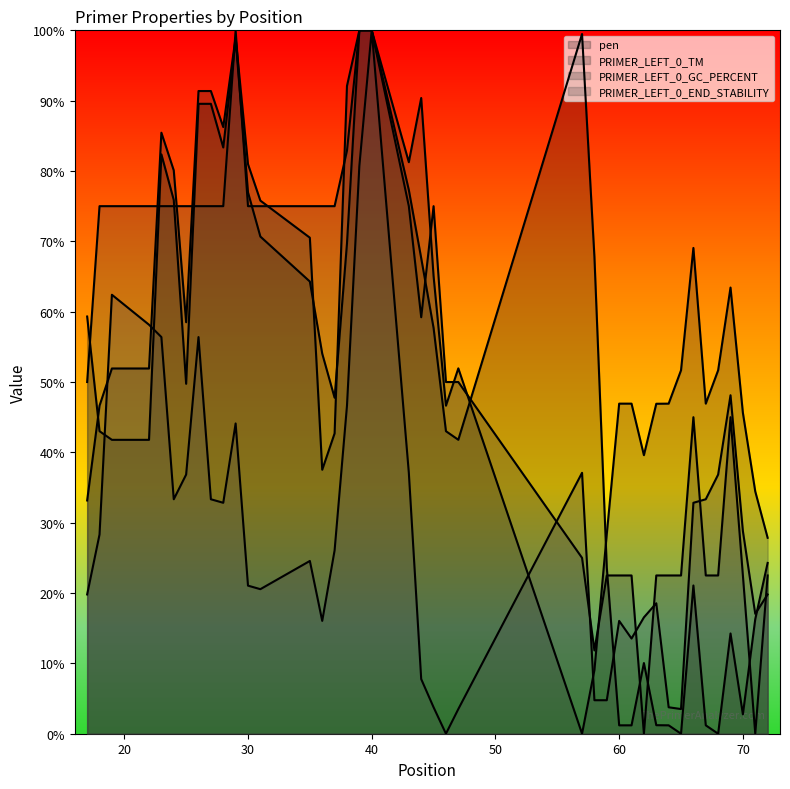

Reading left to right, extract all data points from this chart.

pen: 59.3	43.0	41.8	41.8	82.4	75.9	49.7	89.6	89.6	83.3	98.8	77.0	70.7	64.3	54.0	47.8	69.7	100.0	100.0	77.3	67.6	57.7	43.0	41.8	99.5	67.8	23.6	1.2	1.2	10.0	1.2	1.2	0.0	21.1	1.2	0.0	14.3	2.8	16.3	24.3
PRIMER_LEFT_0_TM: 33.2	46.6	51.9	51.9	85.4	80.1	58.5	91.4	91.4	86.3	99.0	81.0	75.8	70.5	37.5	42.7	92.1	100.0	100.0	81.3	90.4	65.1	46.6	51.9	0.0	9.0	28.4	46.9	46.9	39.6	46.9	46.9	51.7	69.1	46.9	51.7	63.4	45.6	34.4	27.9
PRIMER_LEFT_0_GC_PERCENT: 50.0	75.0	75.0	75.0	75.0	75.0	75.0	75.0	75.0	75.0	100.0	75.0	75.0	75.0	75.0	75.0	82.9	100.0	100.0	75.0	59.2	75.0	50.0	50.0	25.0	11.8	22.5	22.5	22.5	0.0	22.5	22.5	22.5	45.0	22.5	22.5	45.0	22.5	0.0	22.5
PRIMER_LEFT_0_END_STABILITY: 19.8	28.3	62.4	58.1	56.4	33.3	36.8	56.4	33.3	32.8	44.1	21.1	20.6	24.6	16.0	26.1	46.6	80.7	100.0	37.1	7.8	3.8	0.0	3.5	37.1	4.8	4.8	16.0	13.5	16.5	18.5	3.8	3.5	32.8	33.3	36.8	48.1	28.8	17.0	19.8